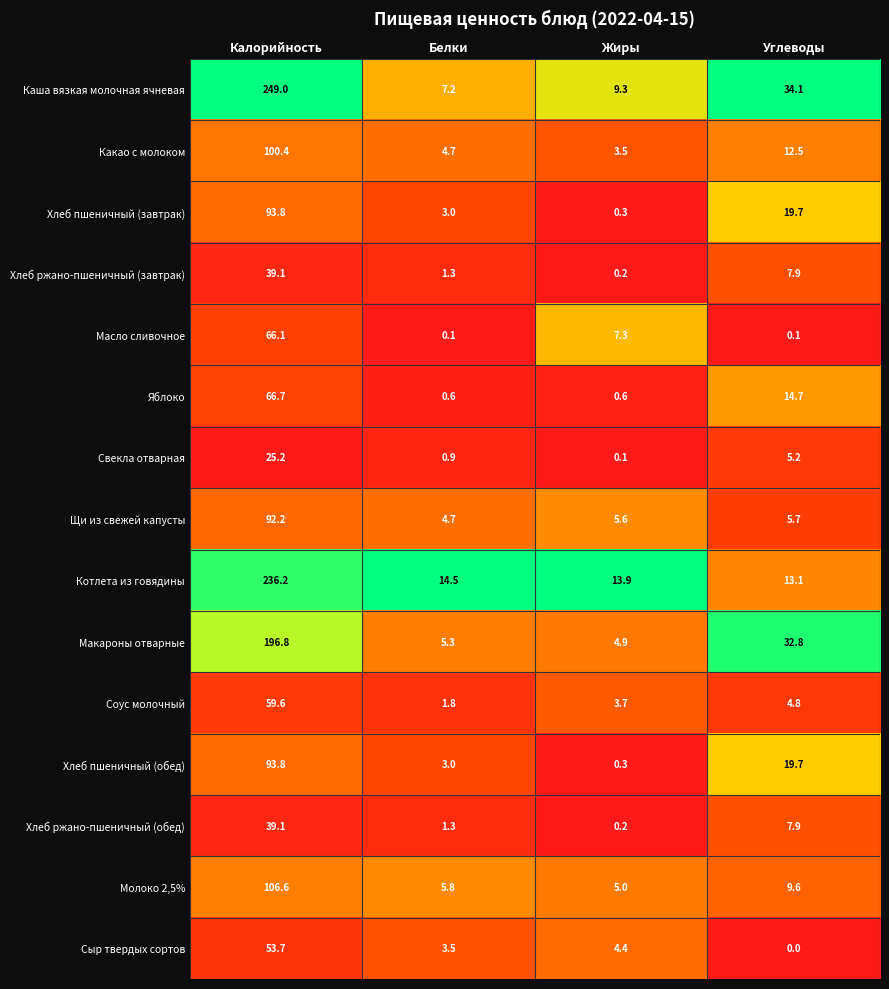

What is the difference between the highest and lowest values at Жиры?

13.8